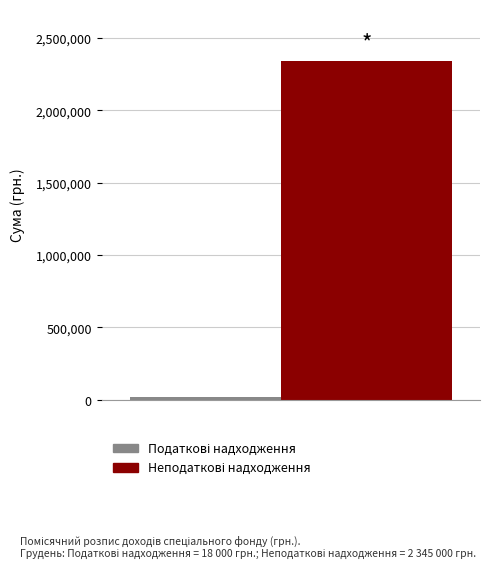

What is the greatest value displayed?

2345000